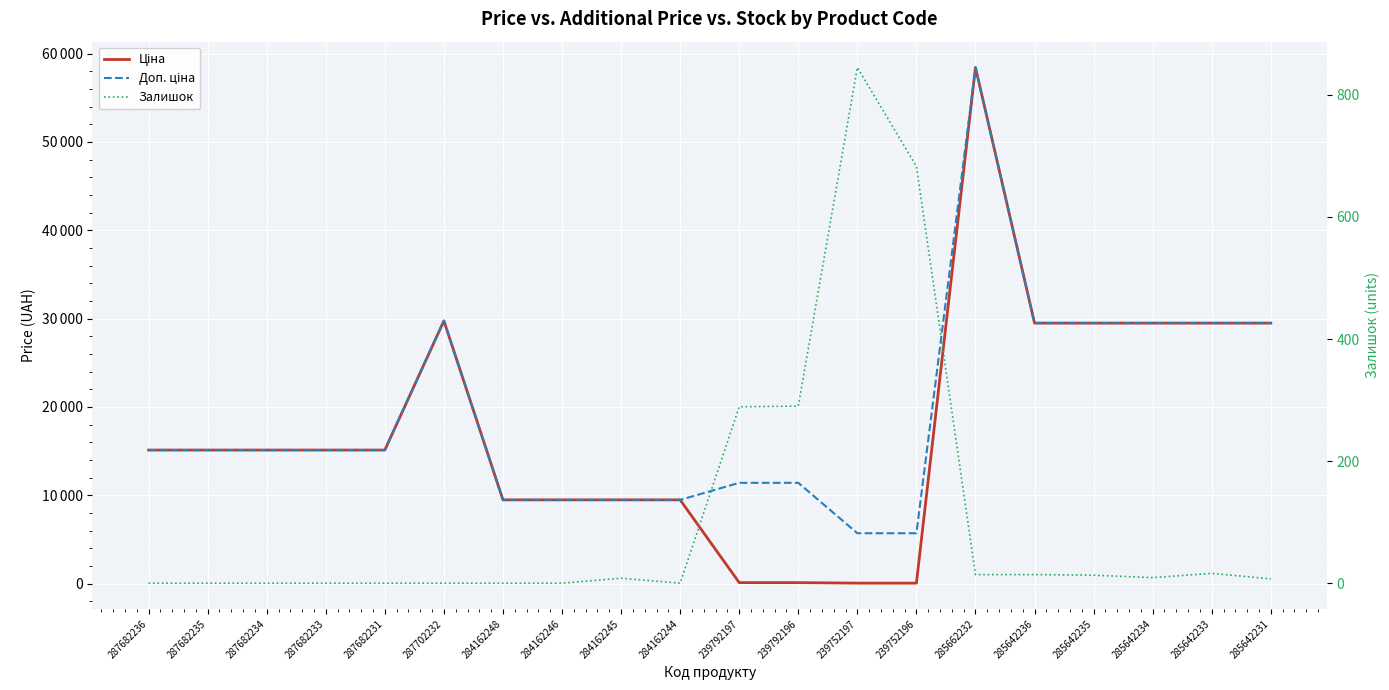

True or false: Доп. ціна and Ціна cross at least once.

False